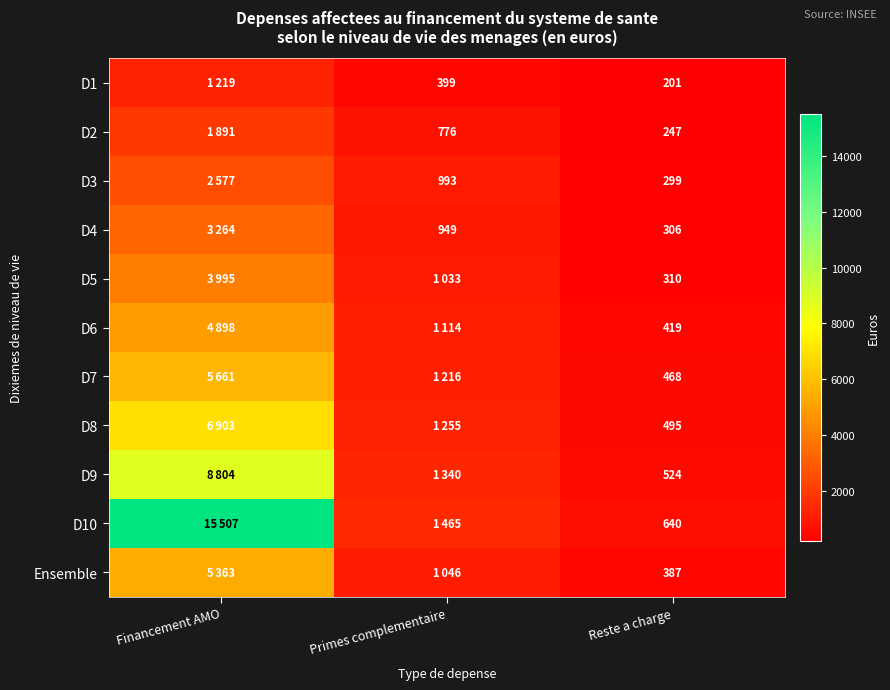

The value of Ensemble at Reste a charge is 630. True or false?

False